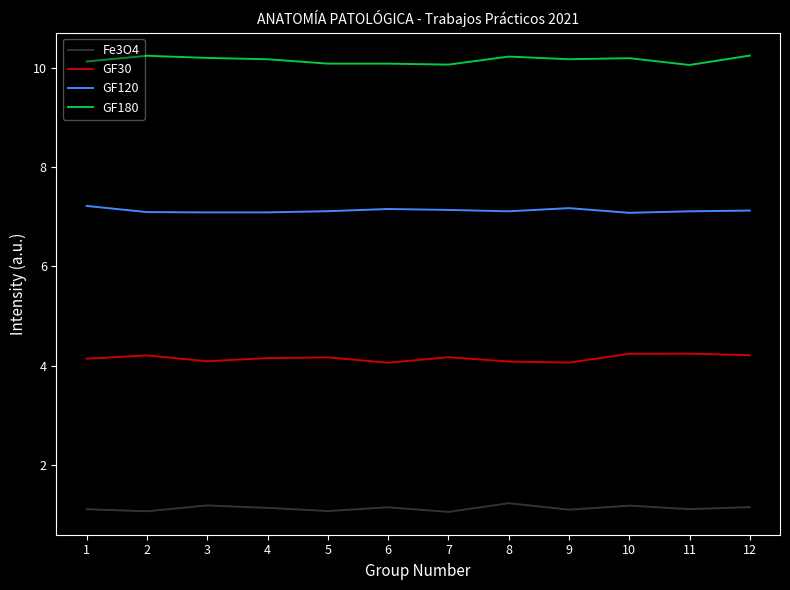

True or false: GF180 has a value of 6.8 at 5.

False